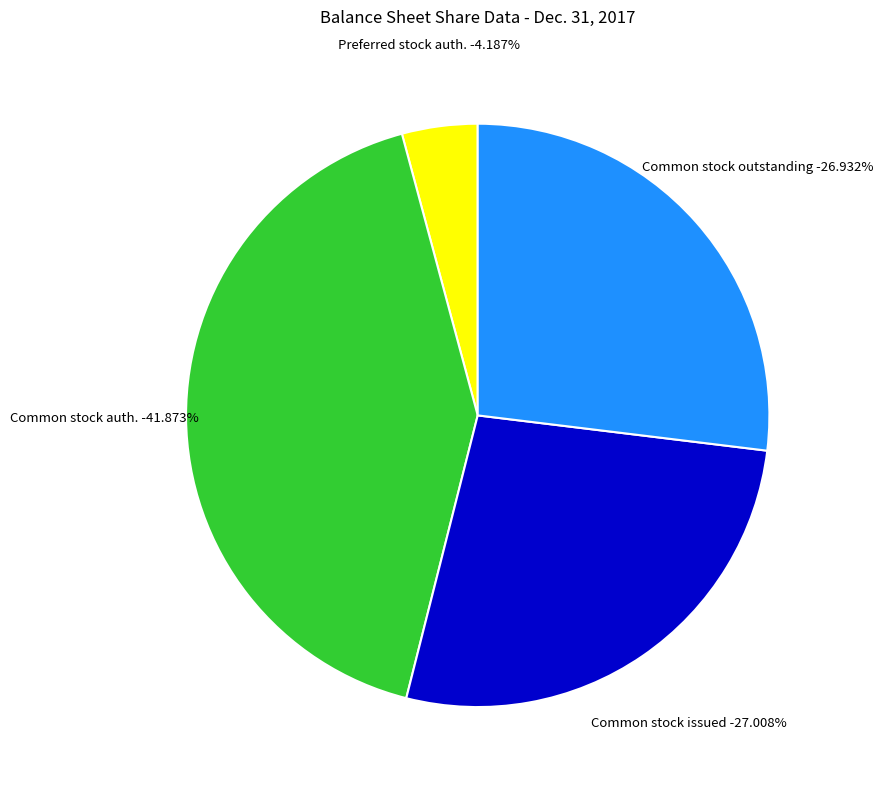

How many segments does this pie chart have?

4